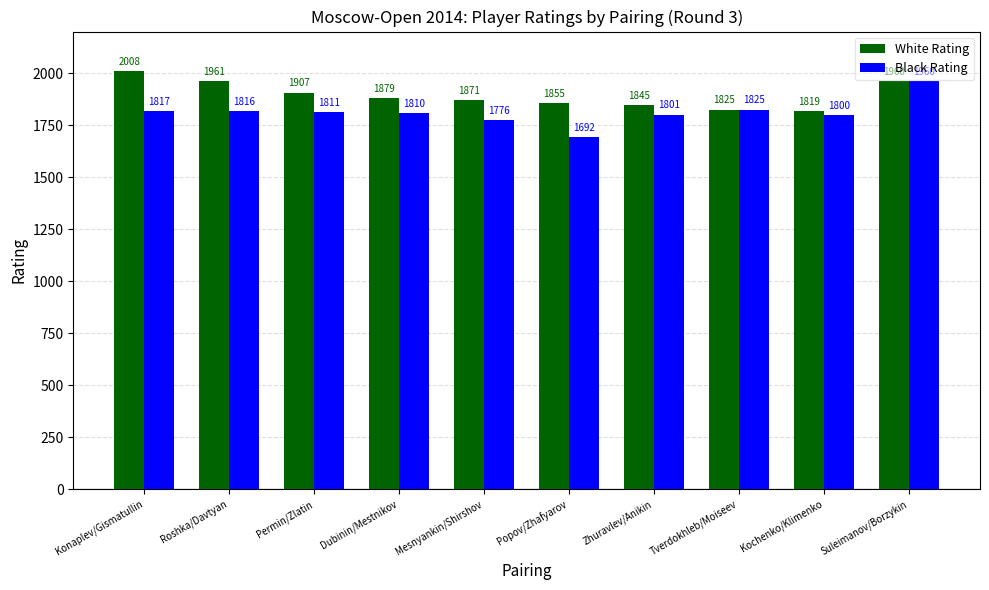

Between Konaplev/Gismatullin and Mesnyankin/Shirshov, which series saw the biggest shift?

White Rating